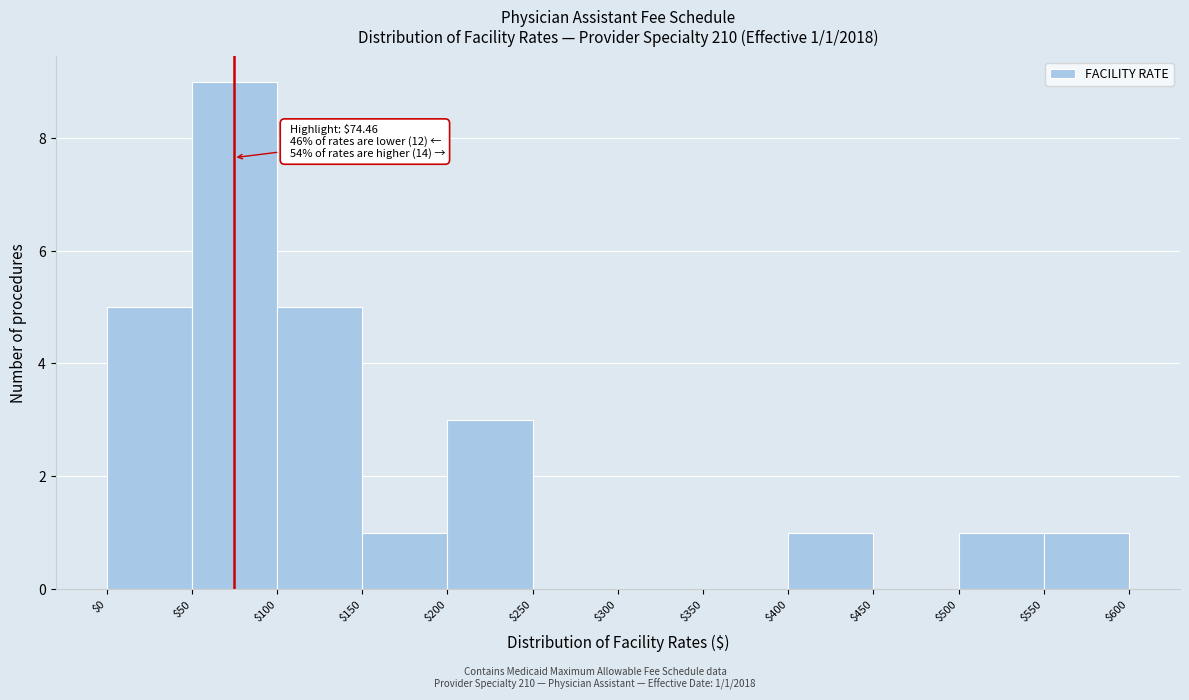

Over which range of the x-axis is the bar tallest?

$50 to $100